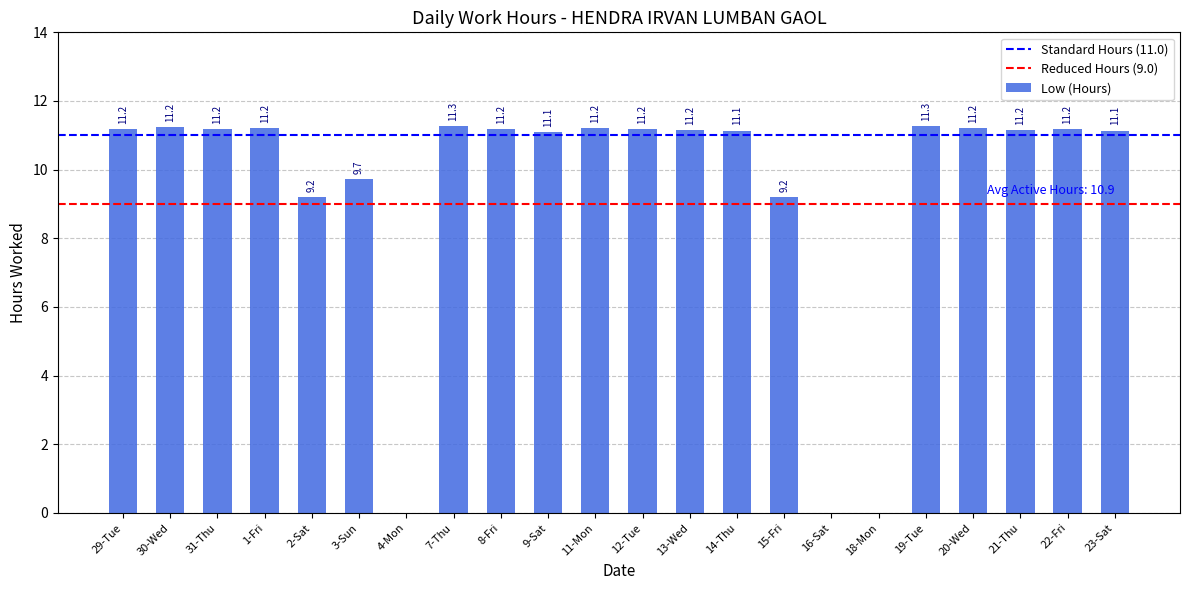

The value at 14-Thu is 11.1. True or false?

True